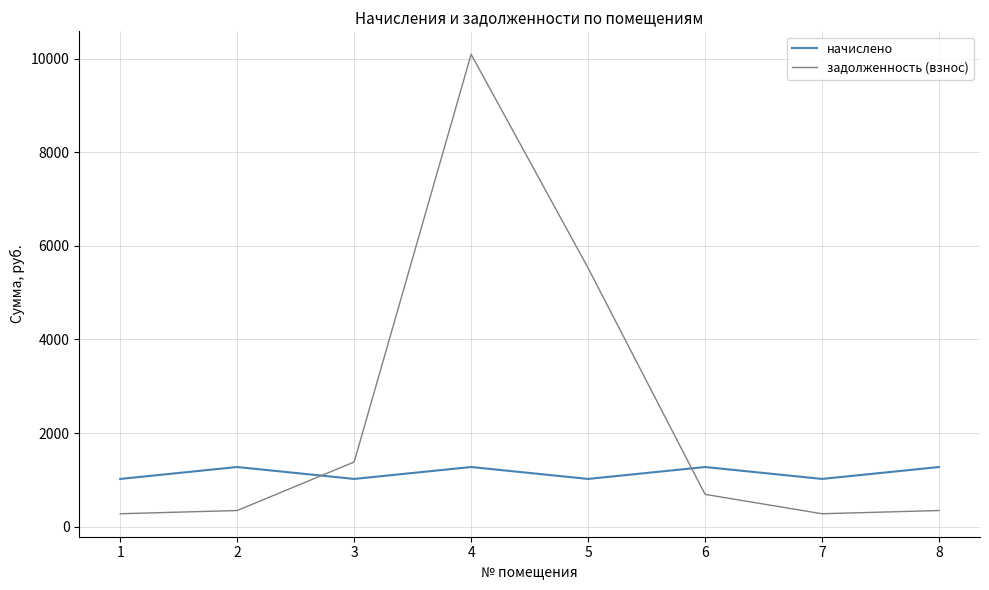

What value does the начислено series have at 6?

1274.4